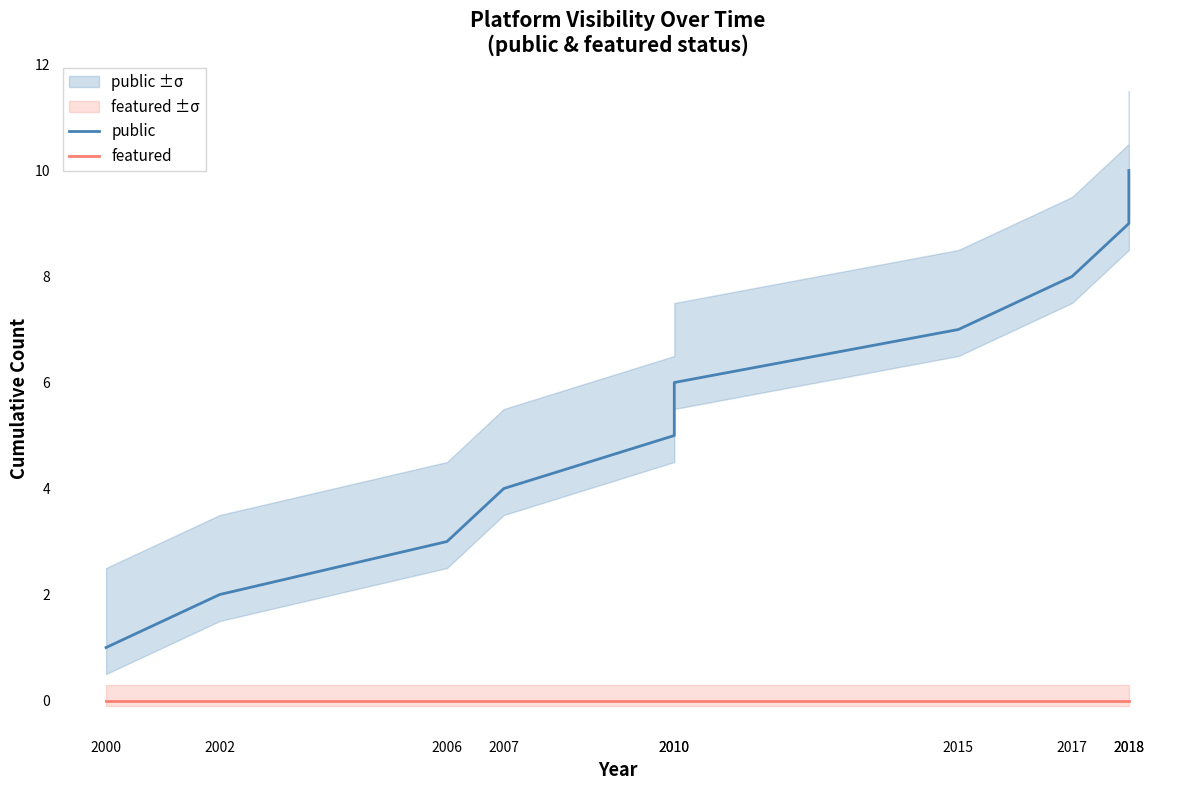

True or false: public and featured cross at least once.

False